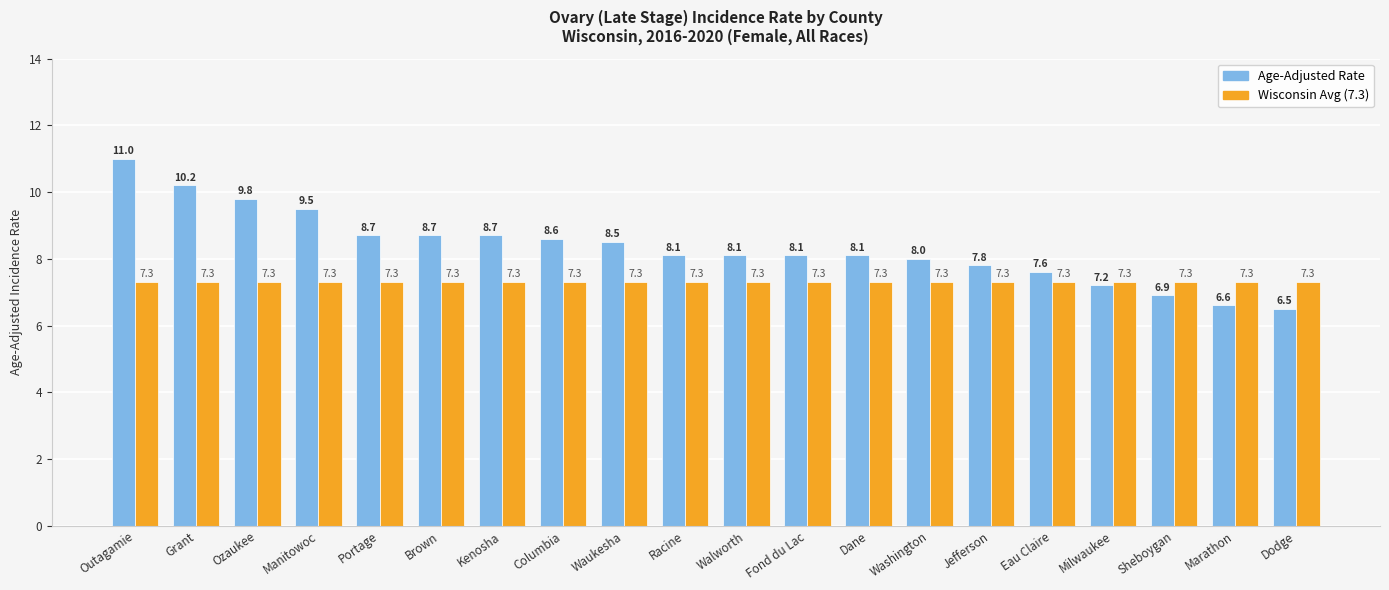

Reading left to right, what are all the values shown in this chart?

Age-Adjusted Rate: Outagamie=11.0	Grant=10.2	Ozaukee=9.8	Manitowoc=9.5	Portage=8.7	Brown=8.7	Kenosha=8.7	Columbia=8.6	Waukesha=8.5	Racine=8.1	Walworth=8.1	Fond du Lac=8.1	Dane=8.1	Washington=8.0	Jefferson=7.8	Eau Claire=7.6	Milwaukee=7.2	Sheboygan=6.9	Marathon=6.6	Dodge=6.5
Wisconsin Avg (7.3): Outagamie=7.3	Grant=7.3	Ozaukee=7.3	Manitowoc=7.3	Portage=7.3	Brown=7.3	Kenosha=7.3	Columbia=7.3	Waukesha=7.3	Racine=7.3	Walworth=7.3	Fond du Lac=7.3	Dane=7.3	Washington=7.3	Jefferson=7.3	Eau Claire=7.3	Milwaukee=7.3	Sheboygan=7.3	Marathon=7.3	Dodge=7.3